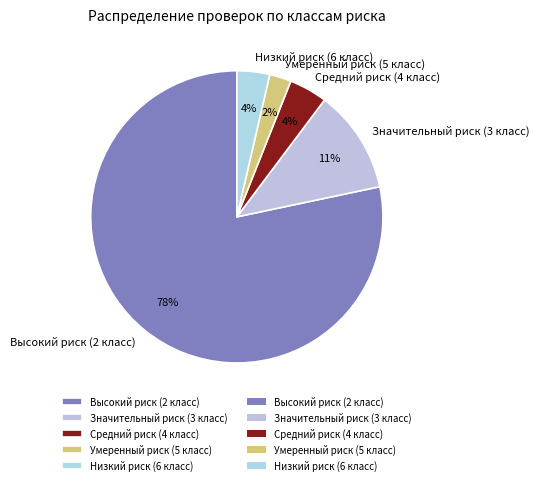

To the nearest percent, what percentage of the pie is Умеренный риск (5 класс)?

2%